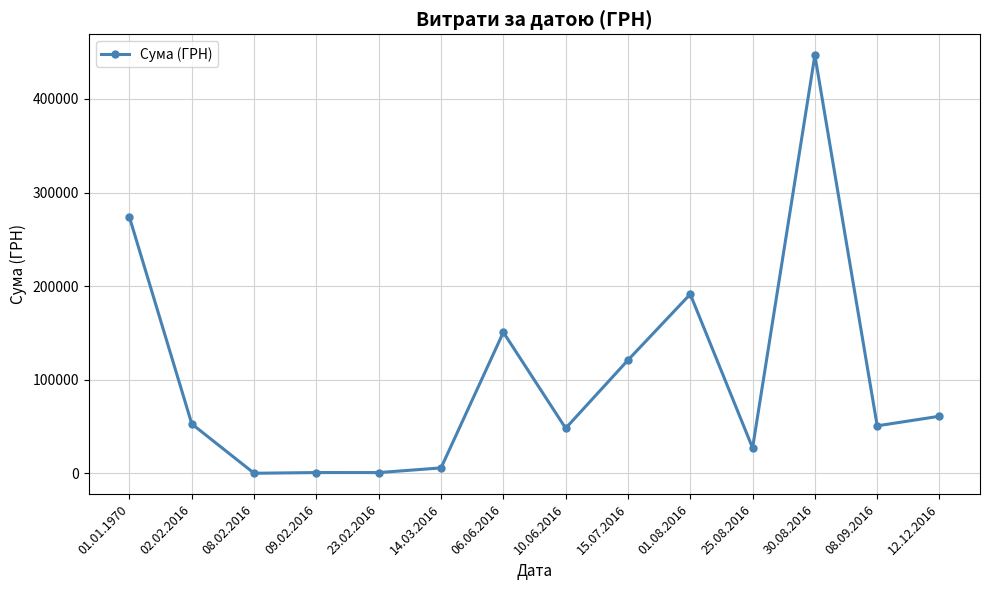

Where is the data nearest to the value 223417?

01.08.2016